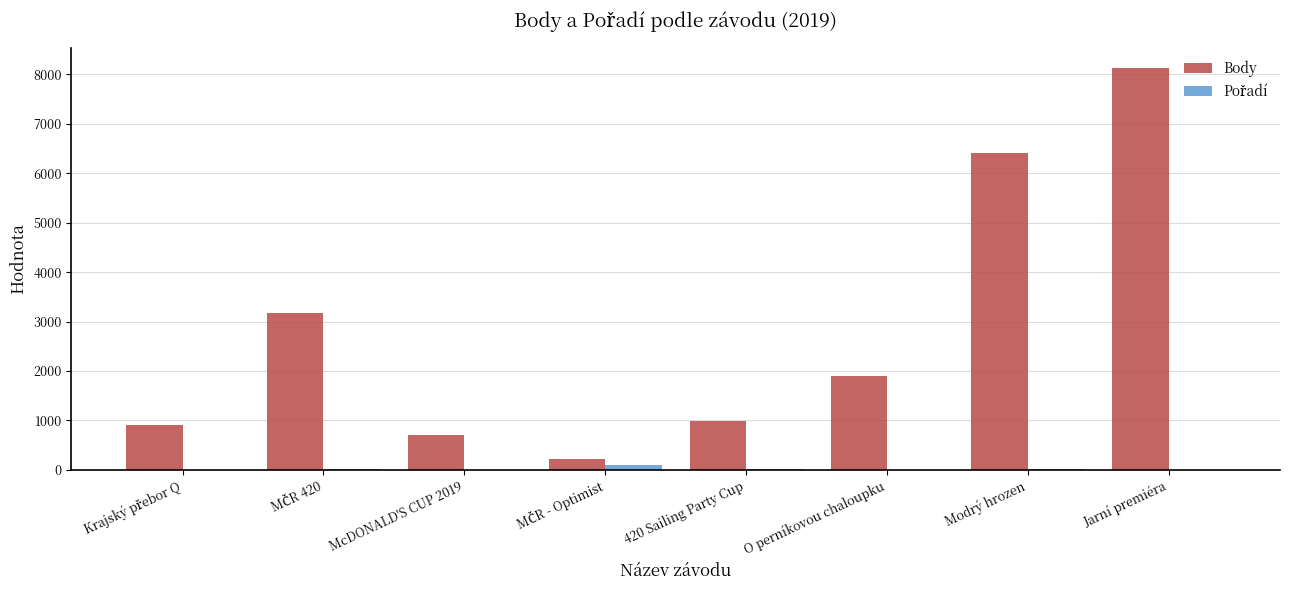

At which category is the sum across all series the highest?

Jarní premiéra